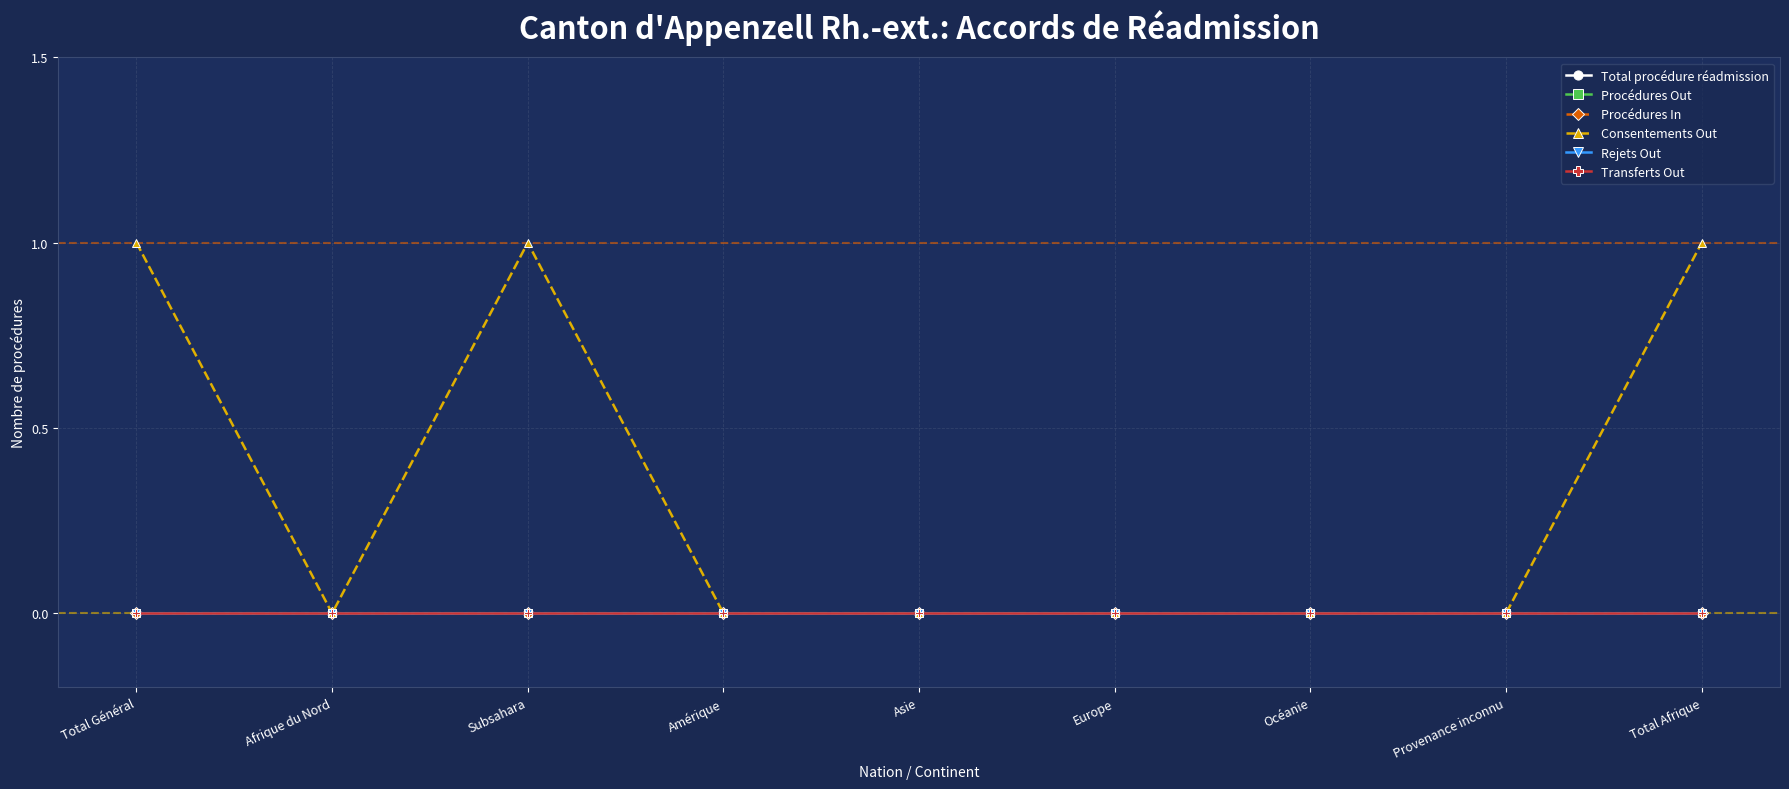

Reading right to left, what are all the values shown in this chart?

Total procédure réadmission: Total Afrique=0	Provenance inconnu=0	Océanie=0	Europe=0	Asie=0	Amérique=0	Subsahara=0	Afrique du Nord=0	Total Général=0
Procédures Out: Total Afrique=0	Provenance inconnu=0	Océanie=0	Europe=0	Asie=0	Amérique=0	Subsahara=0	Afrique du Nord=0	Total Général=0
Procédures In: Total Afrique=0	Provenance inconnu=0	Océanie=0	Europe=0	Asie=0	Amérique=0	Subsahara=0	Afrique du Nord=0	Total Général=0
Consentements Out: Total Afrique=1	Provenance inconnu=0	Océanie=0	Europe=0	Asie=0	Amérique=0	Subsahara=1	Afrique du Nord=0	Total Général=1
Rejets Out: Total Afrique=0	Provenance inconnu=0	Océanie=0	Europe=0	Asie=0	Amérique=0	Subsahara=0	Afrique du Nord=0	Total Général=0
Transferts Out: Total Afrique=0	Provenance inconnu=0	Océanie=0	Europe=0	Asie=0	Amérique=0	Subsahara=0	Afrique du Nord=0	Total Général=0